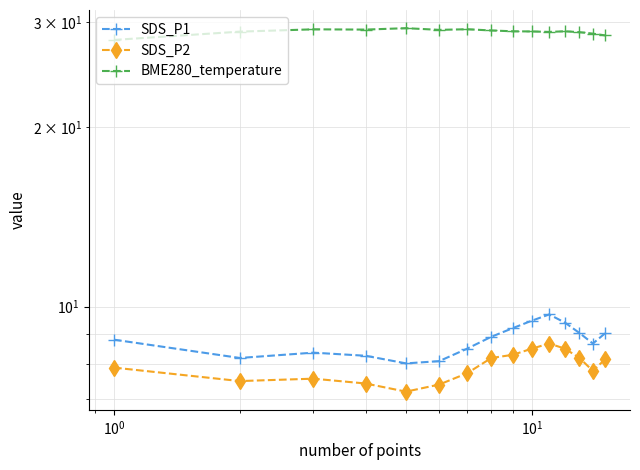

What is the sum of all BME280_temperature values?

433.6